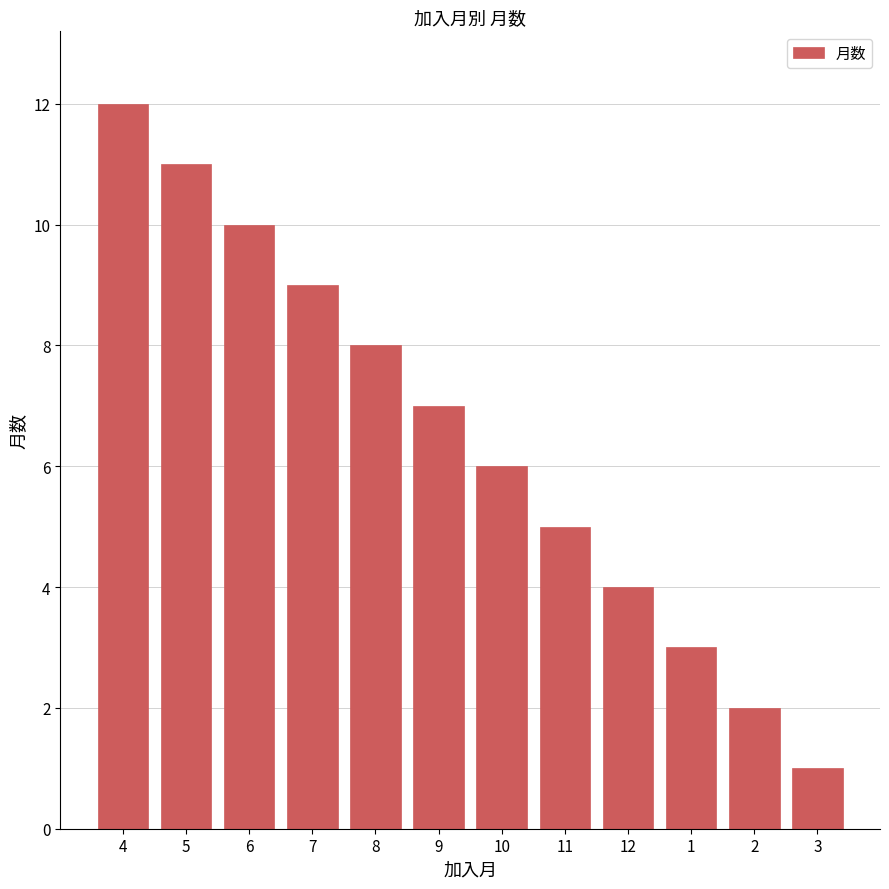

List the labels in order of value, smallest first.

3, 2, 1, 12, 11, 10, 9, 8, 7, 6, 5, 4